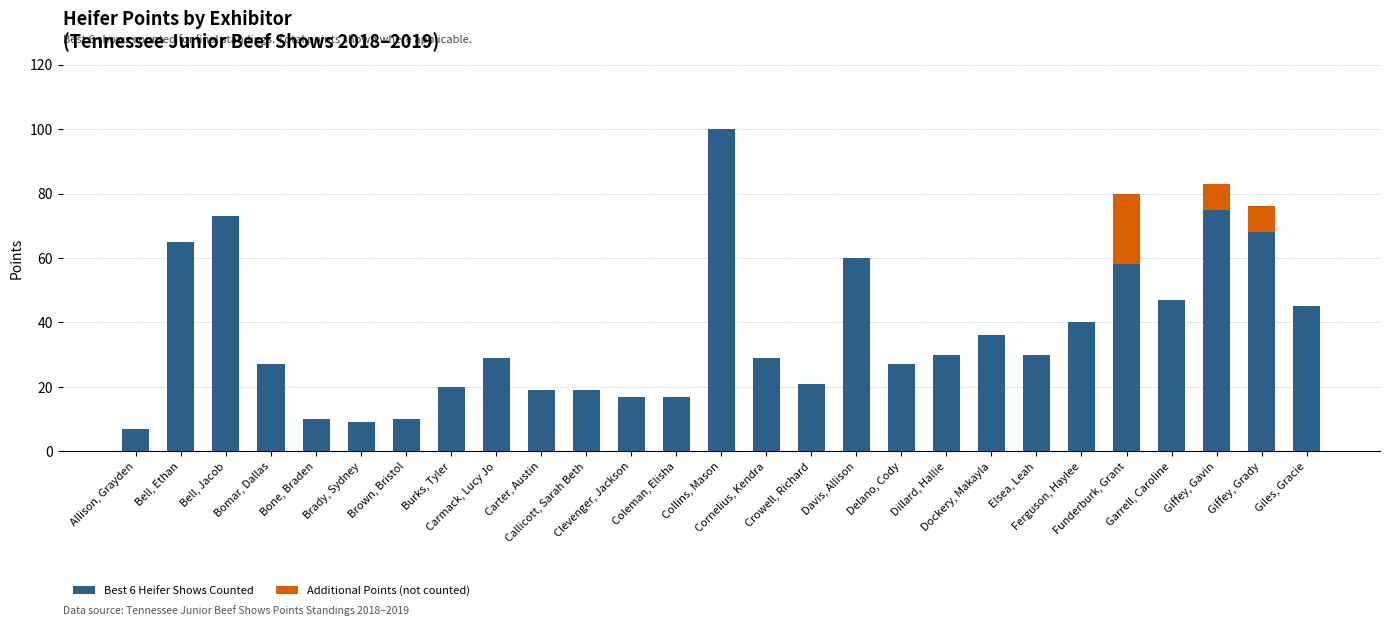

List the series in order of their overall mean, lowest first.

Additional Points (not counted), Best 6 Heifer Shows Counted